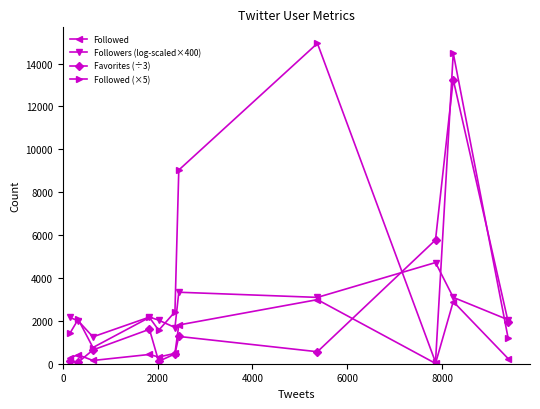

What is the value of the Followed point at the 7th from the left?

1807.0